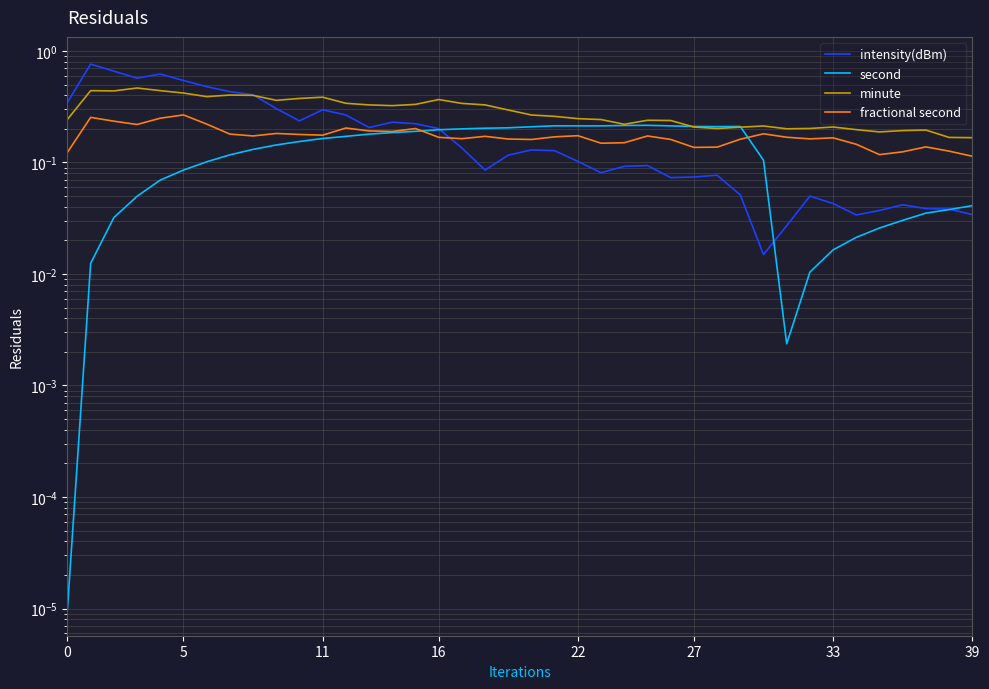

Between 29 and 24, which is larger?

24